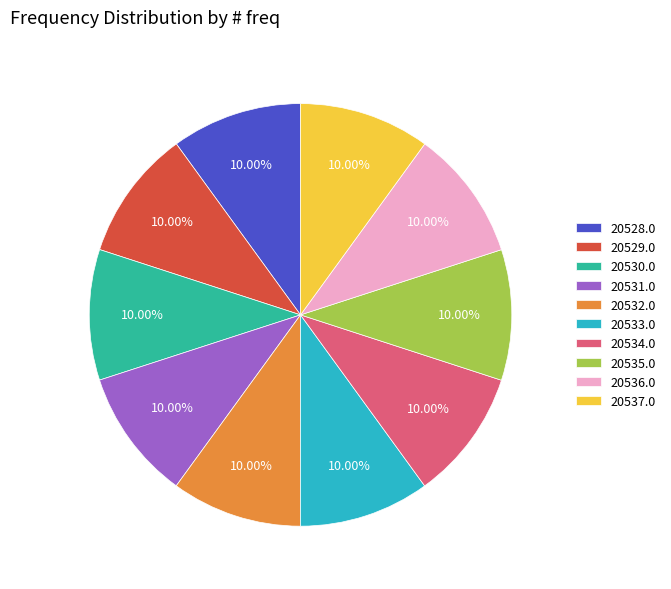

Does 20532.0 represent more than half of the total?

No